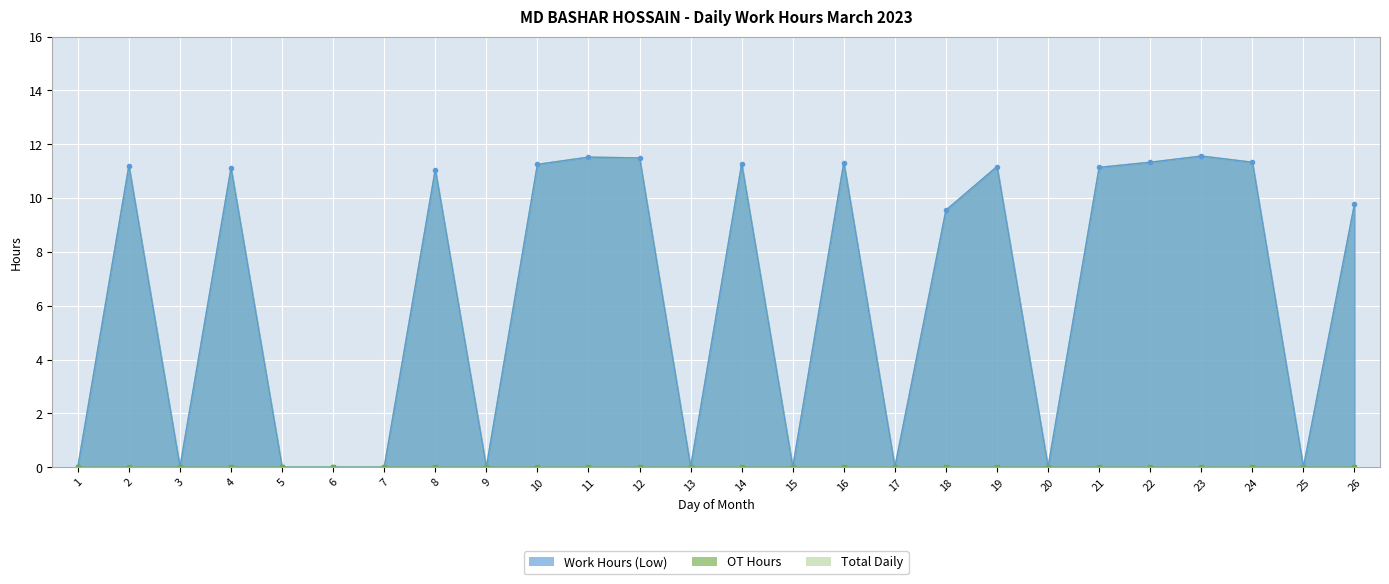

Which label corresponds to the largest value in the chart?

23